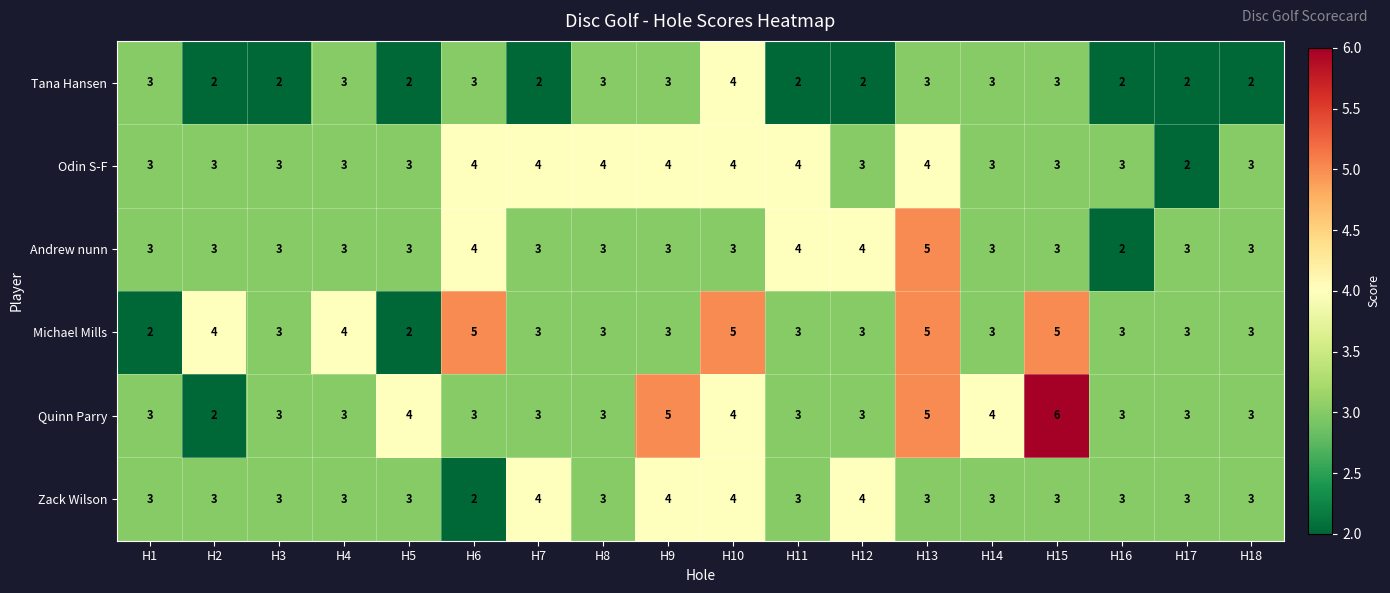

What is the sum of all Michael Mills values?

62